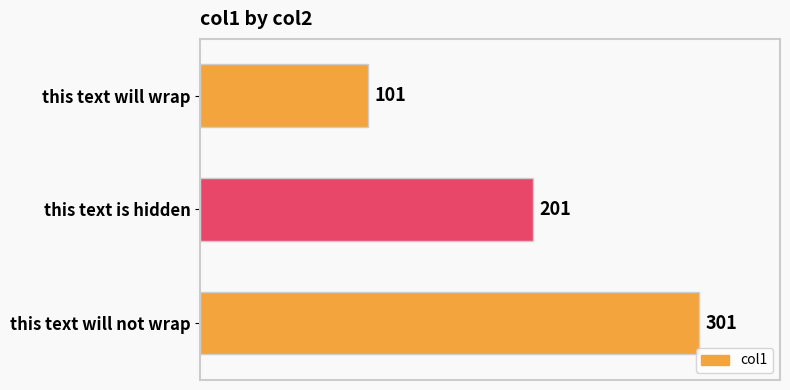

What is the sum of all values?

603